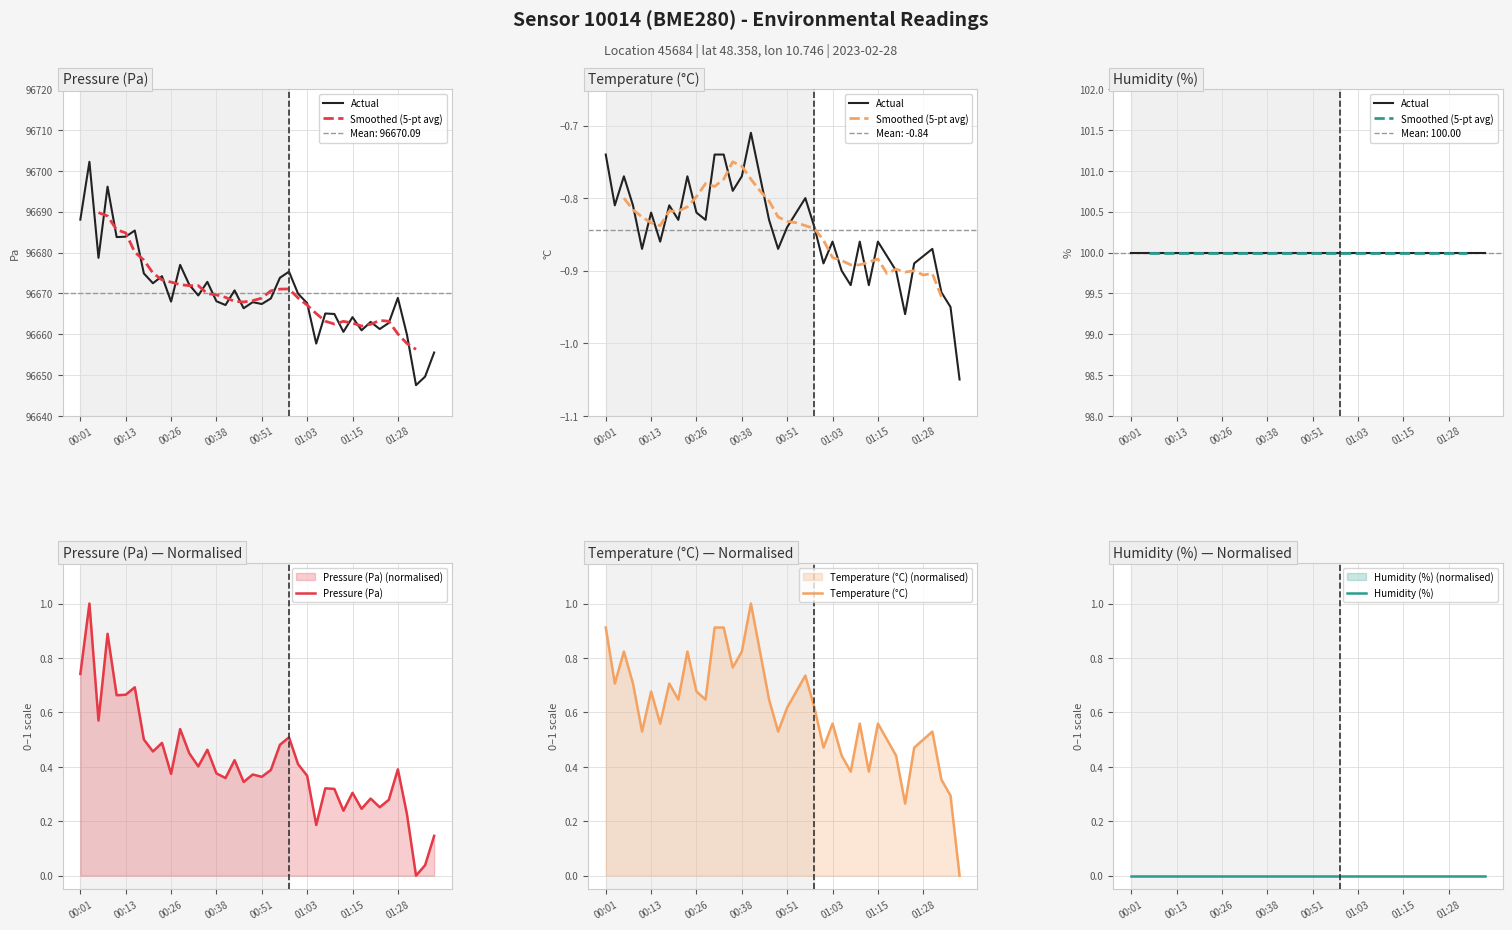

What is the average value of the humidity series?

100.0